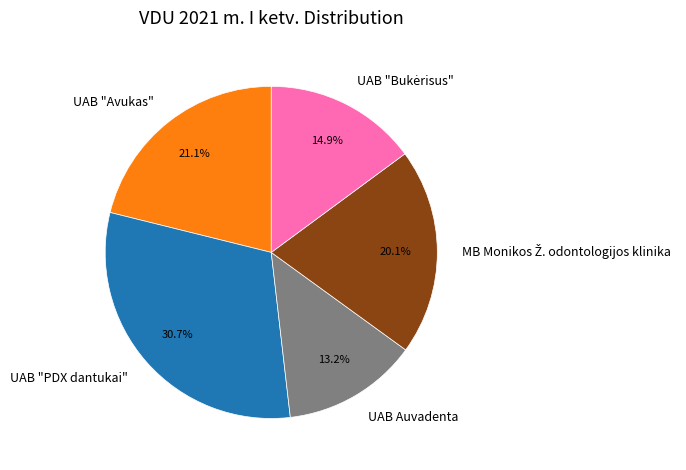

How many segments does this pie chart have?

5